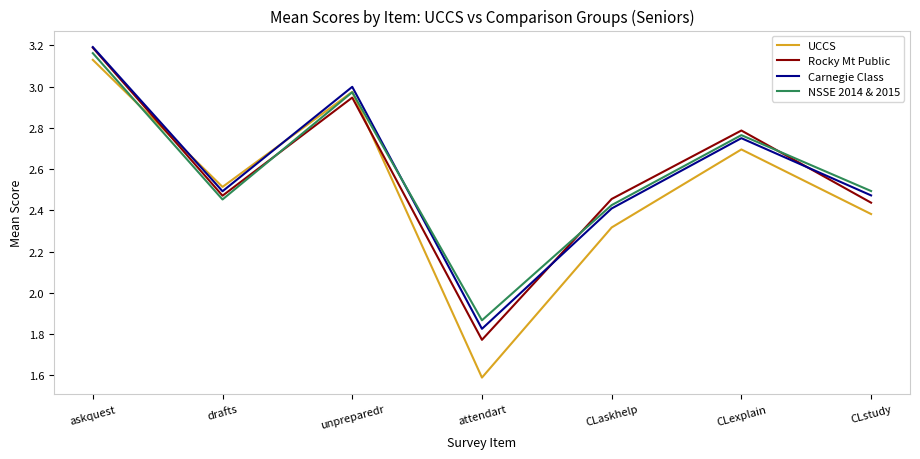

Rank the series at attendart from lowest to highest value.

UCCS, Rocky Mt Public, Carnegie Class, NSSE 2014 & 2015